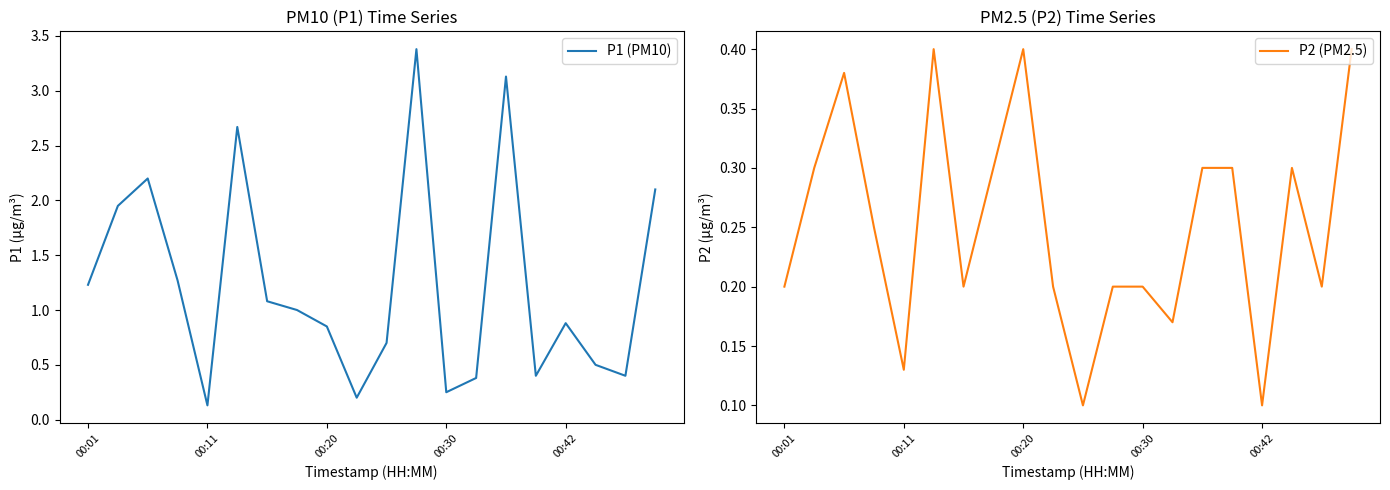

Which series has the largest total across all categories?

P1 (PM10)